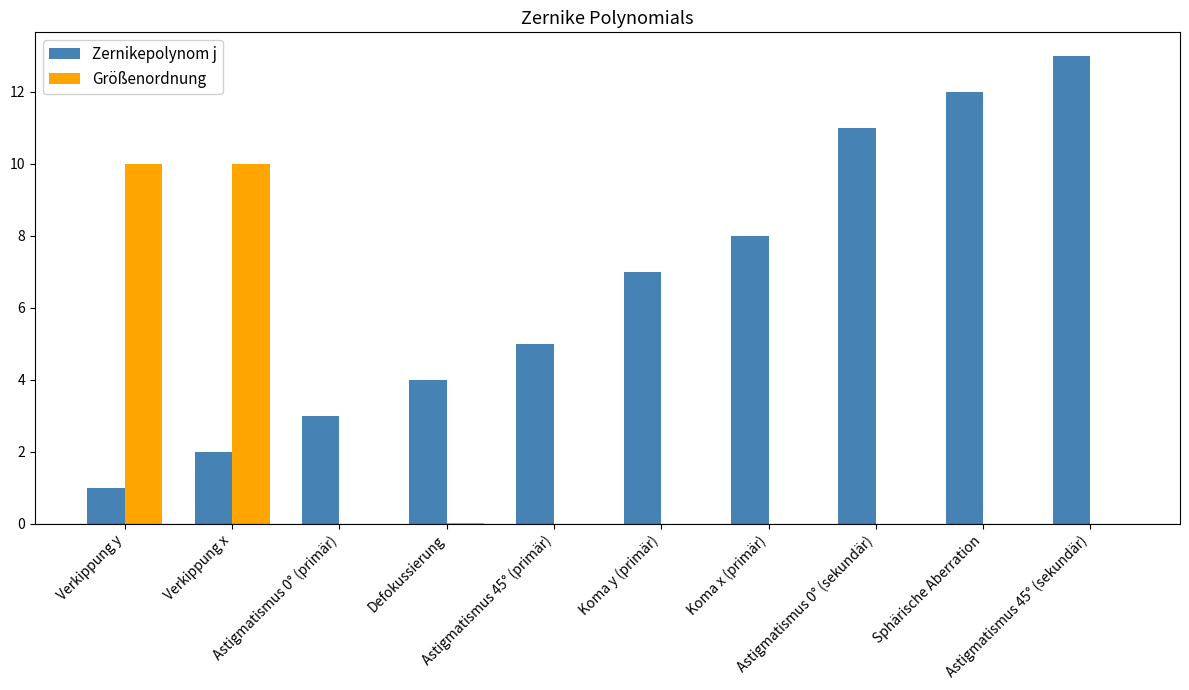

What is the sum of all Größenordnung values?

20.0